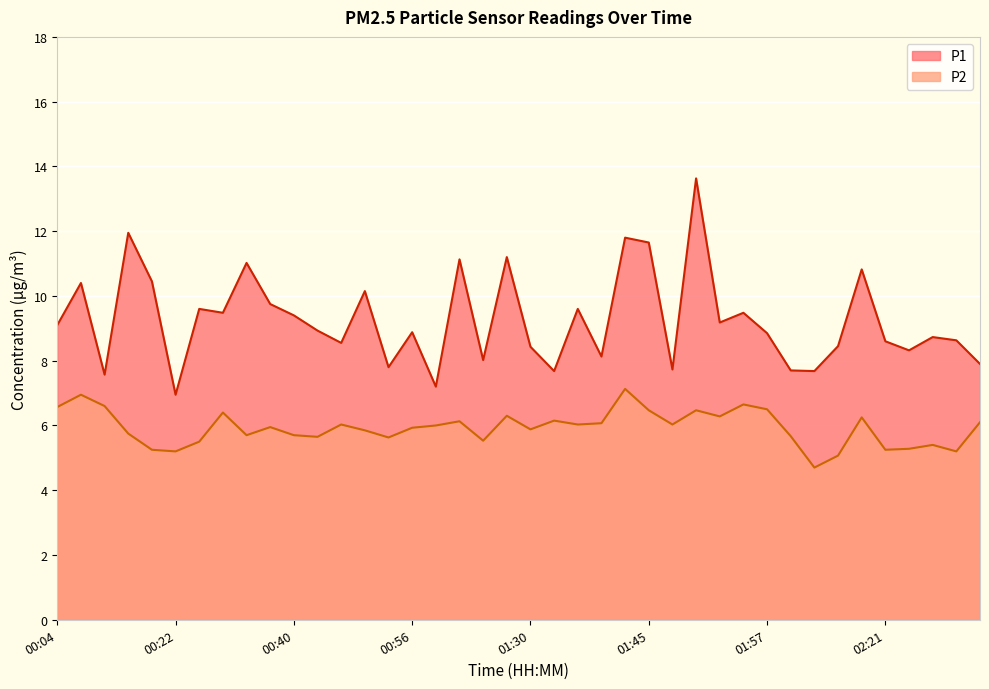

How many lines are shown in the chart?

2